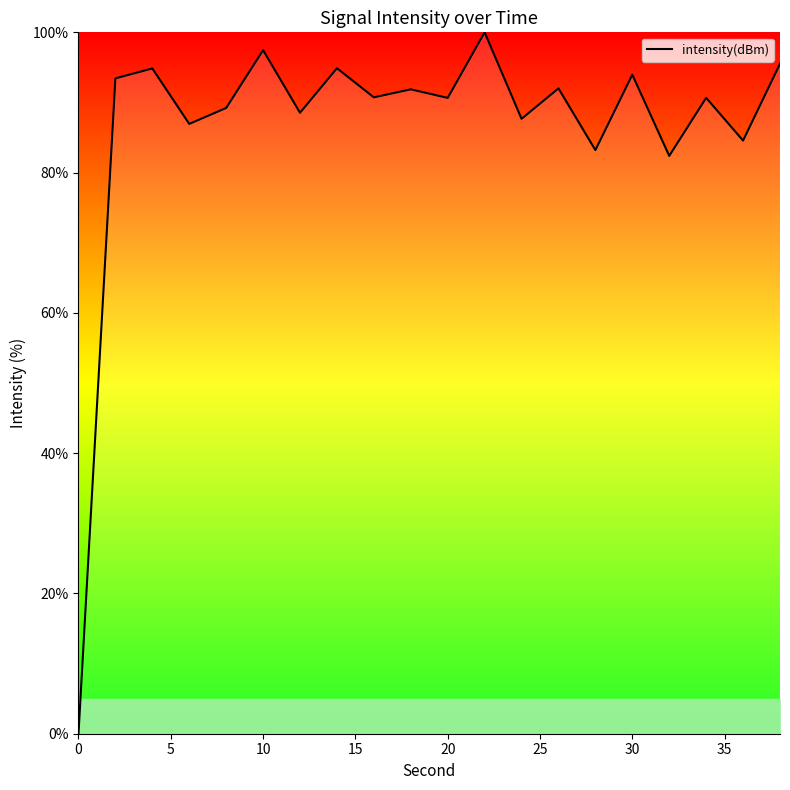

What is the difference between the maximum and second lowest values?

17.6